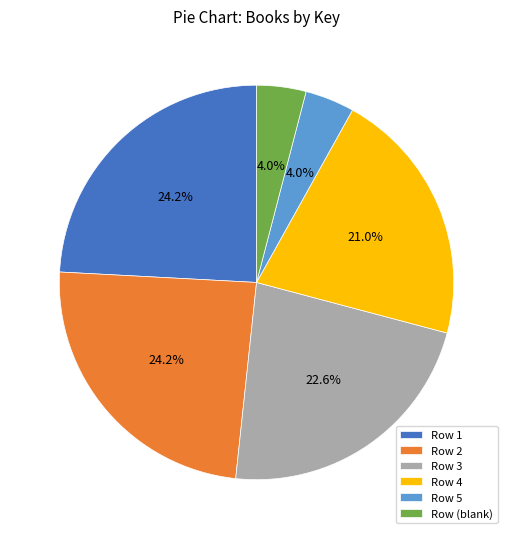

What percentage do Row (blank) and Row 1 together represent?

28.2%